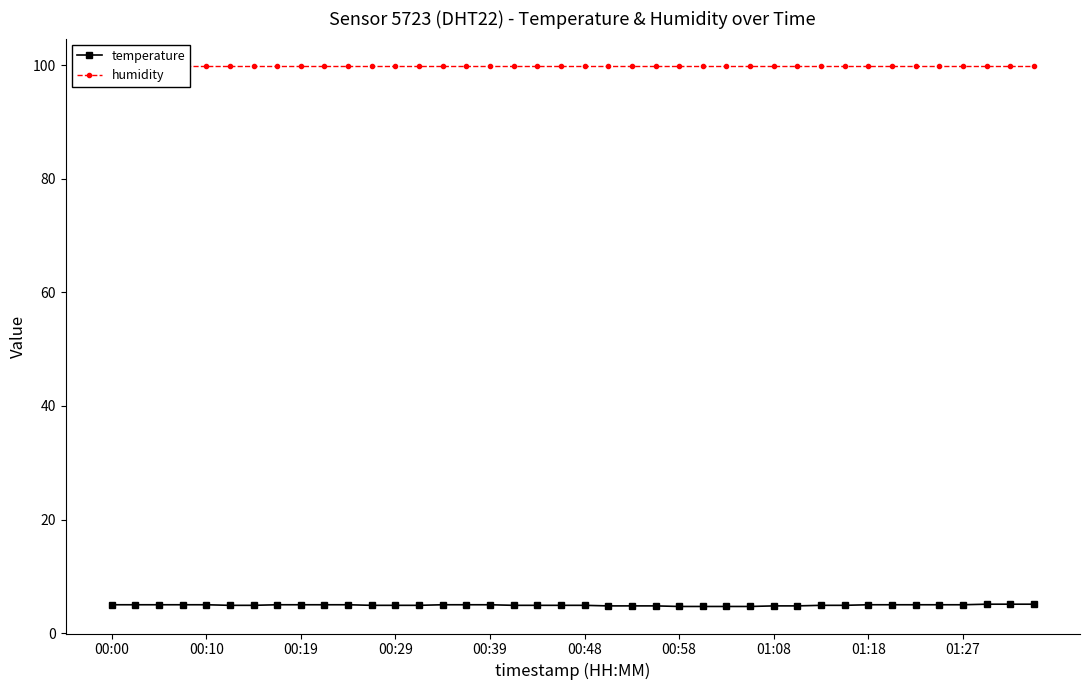

What is the total value across all series at 30?

104.8